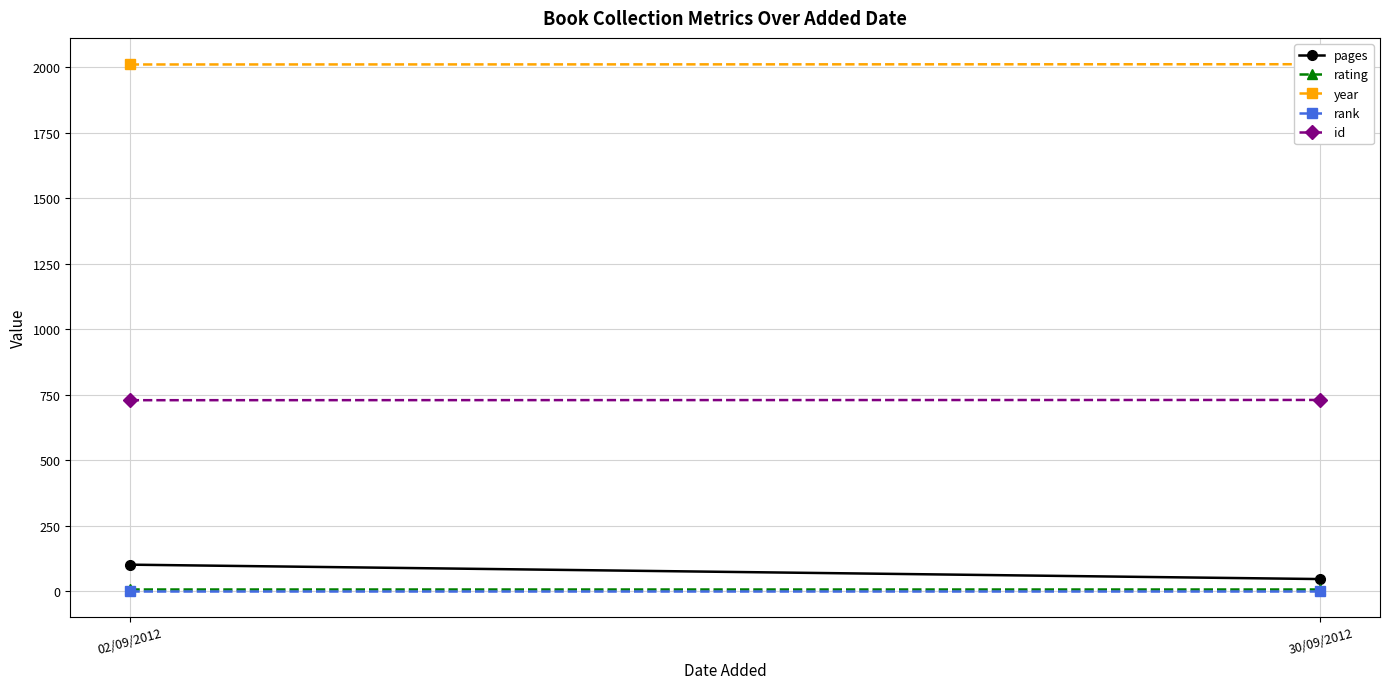

What is the value of the year point at the 1st from the left?

2011